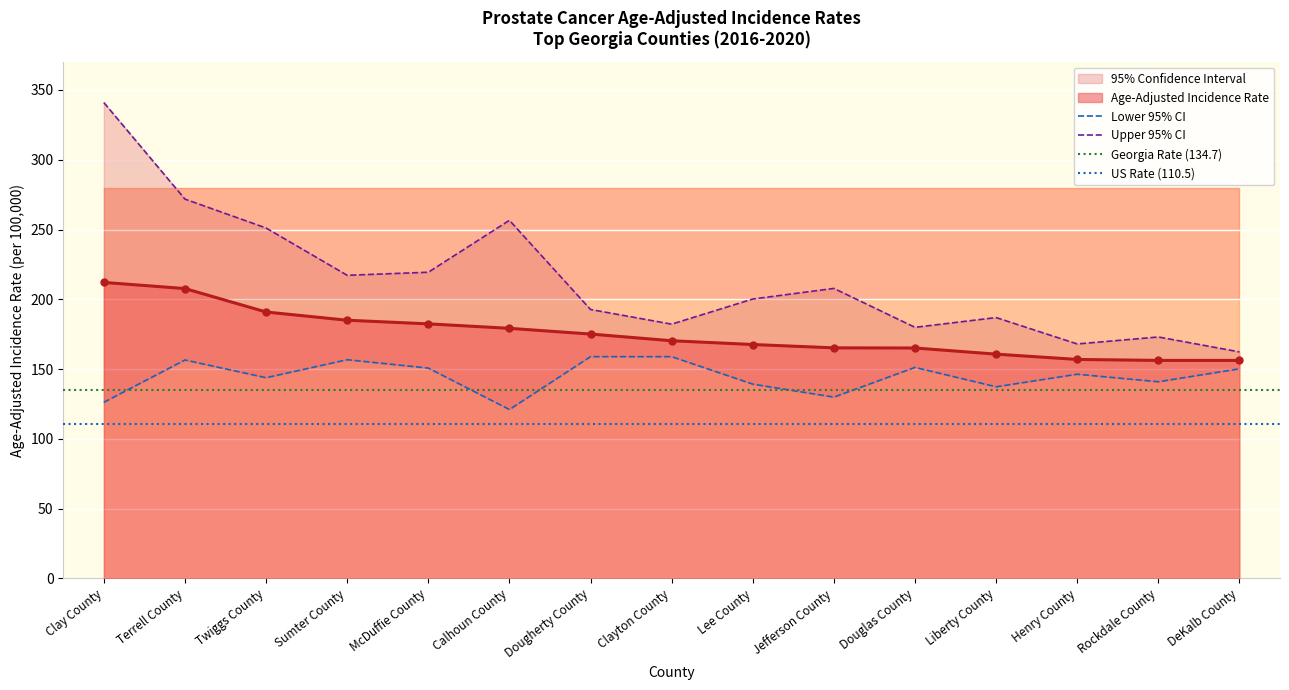

Rank the series by their maximum value, from highest to lowest.

Upper 95% CI, Age-Adjusted Incidence Rate, Lower 95% CI